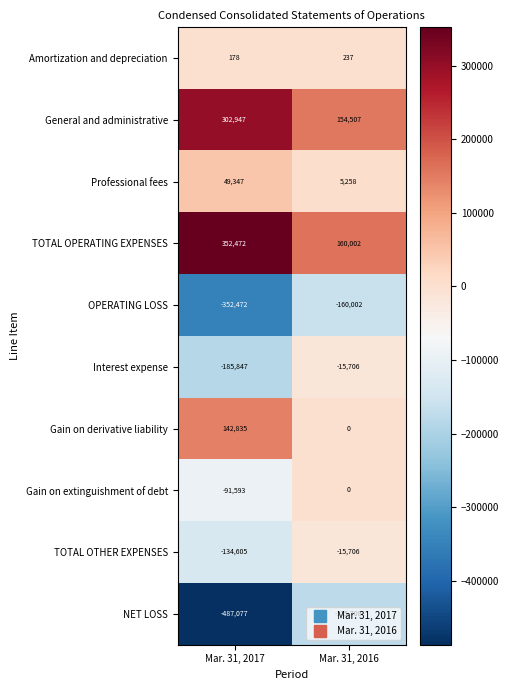

What is the sum of all Interest expense values?

-201553